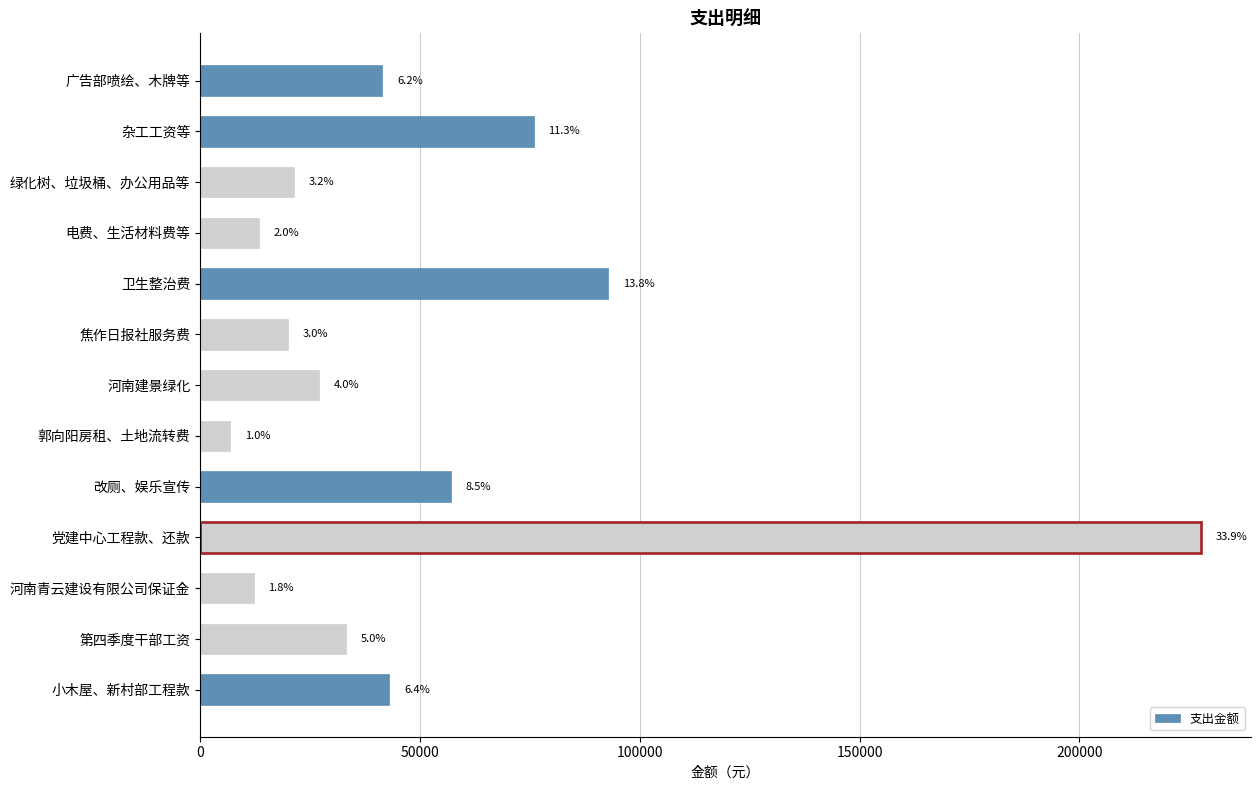

How many bars are there in total?

13